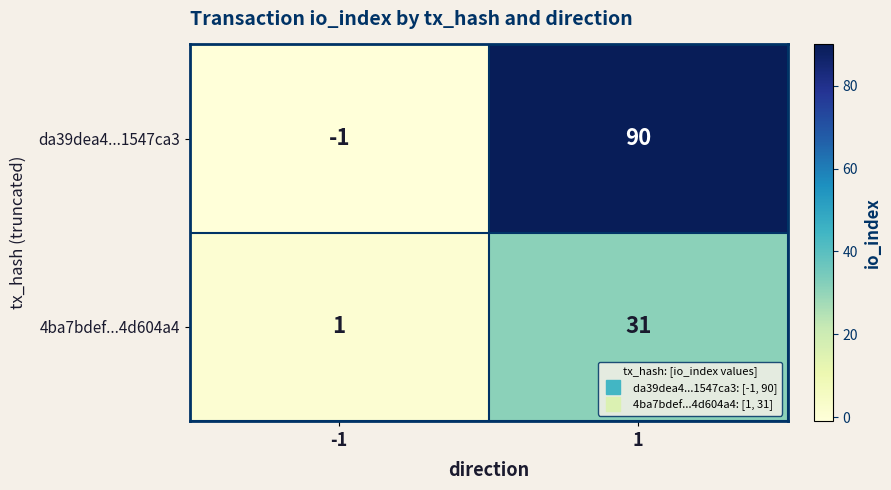

What is the highest value of the 4ba7bdef...4d604a4 series?

31